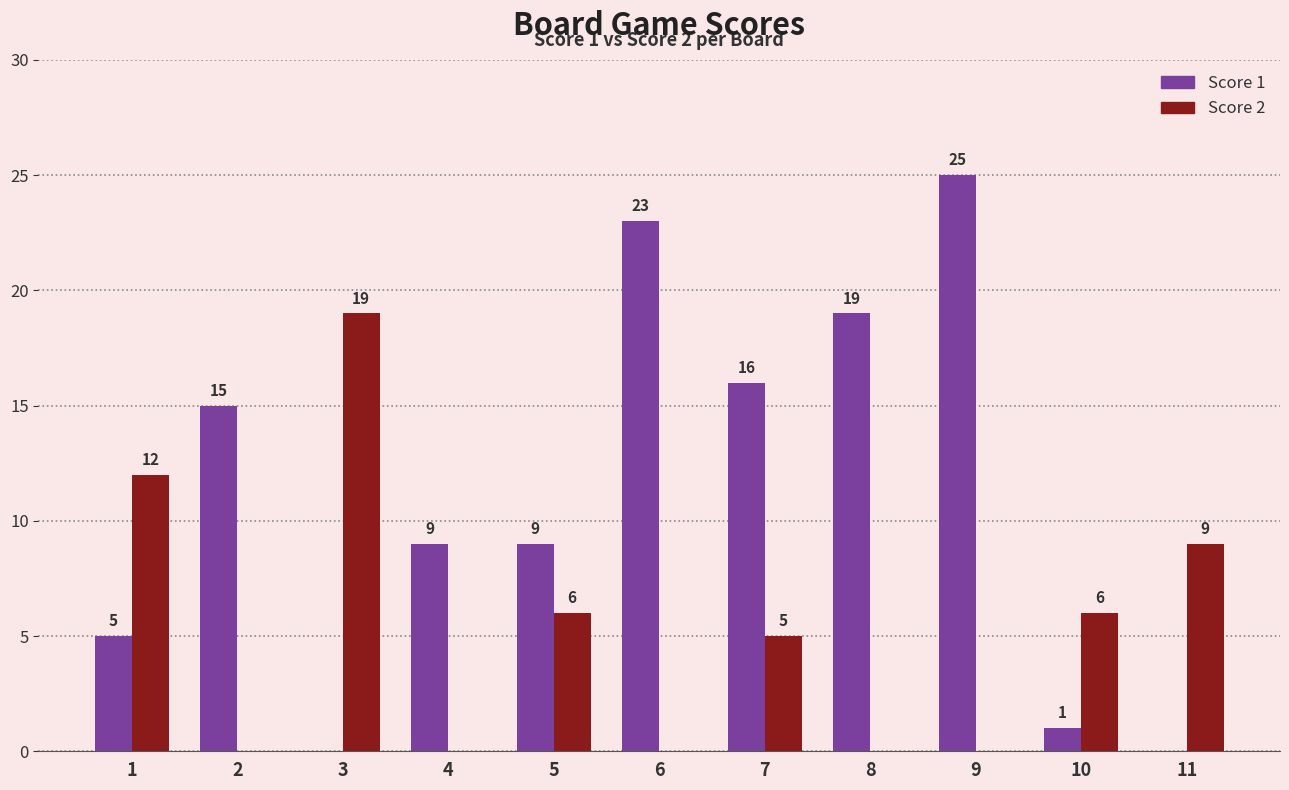

Between 8 and 10, which series saw the biggest shift?

Score 1